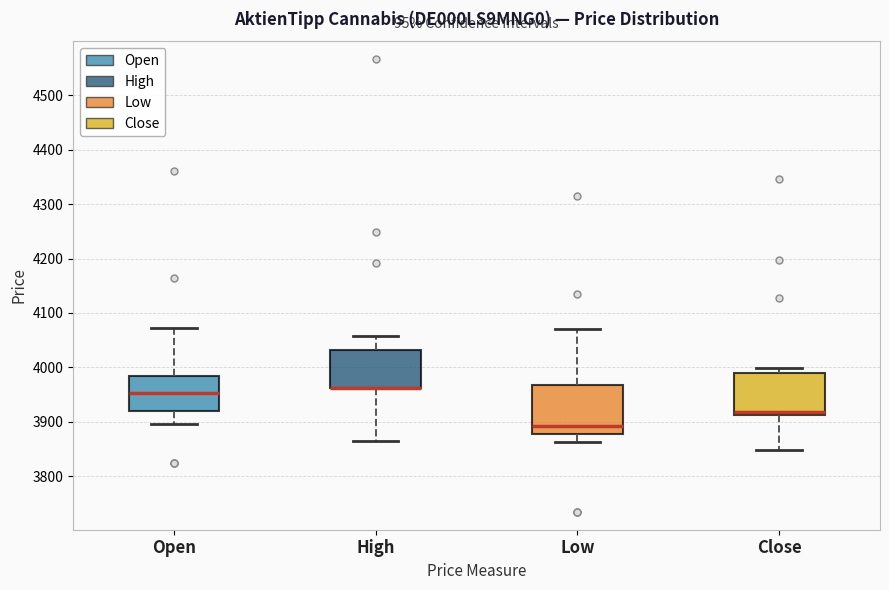

Reading left to right, transcribe this box plot: for each box, give where its median line is, the range the box spans, and where its two whiskers end, as read against the y-axis. The values are not printed on the chart, so give them approximately, as read against the axis.

Open: median 3950, box 3920 to 3980, whiskers 3900 to 4070
High: median 3960 (drawn on the box's lower edge), box 3960 to 4030, whiskers 3860 to 4060
Low: median 3890, box 3880 to 3970, whiskers 3860 to 4070
Close: median 3920, box 3910 to 3990, whiskers 3850 to 4000